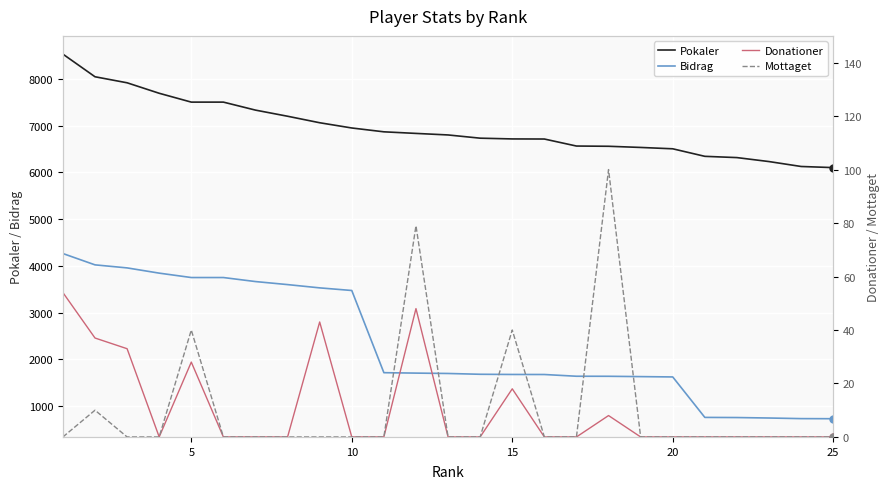

What is the sum of all Pokaler values?

173608